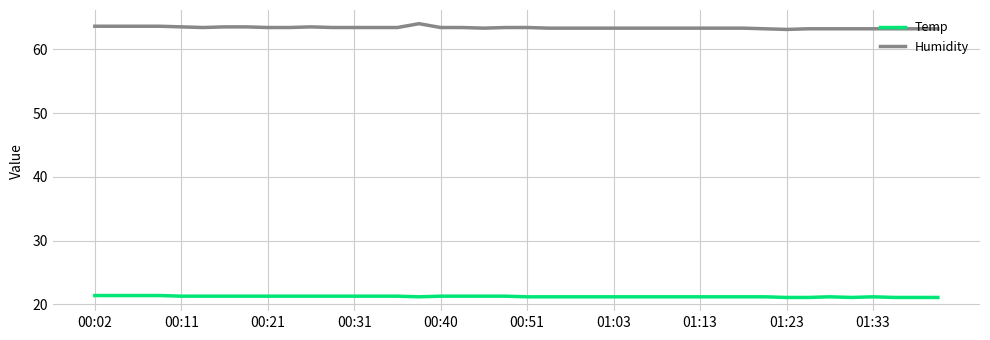

Which series has the largest total across all categories?

Humidity